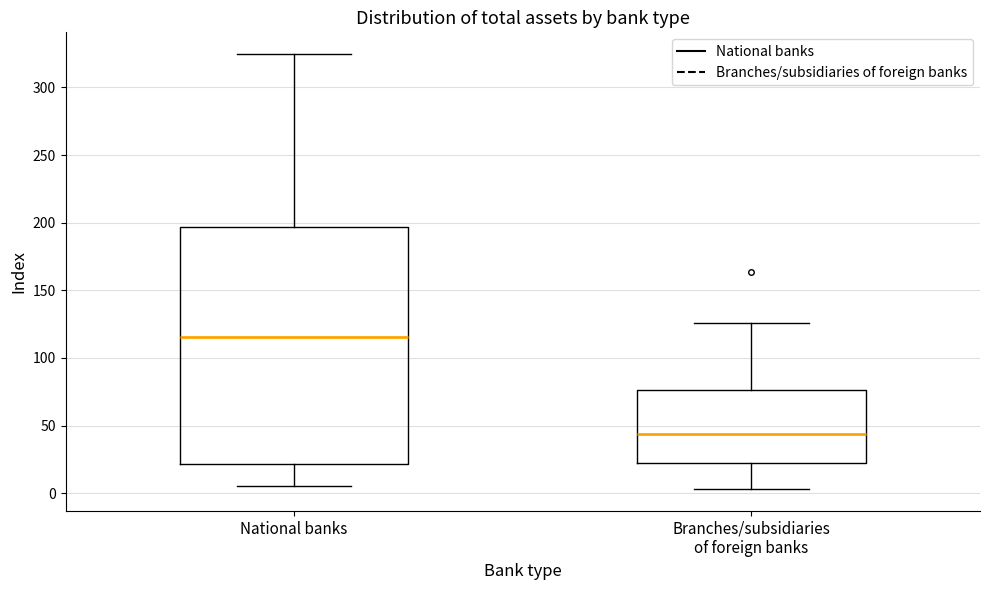

Which box has the lowest median line?

Branches/subsidiaries of foreign banks